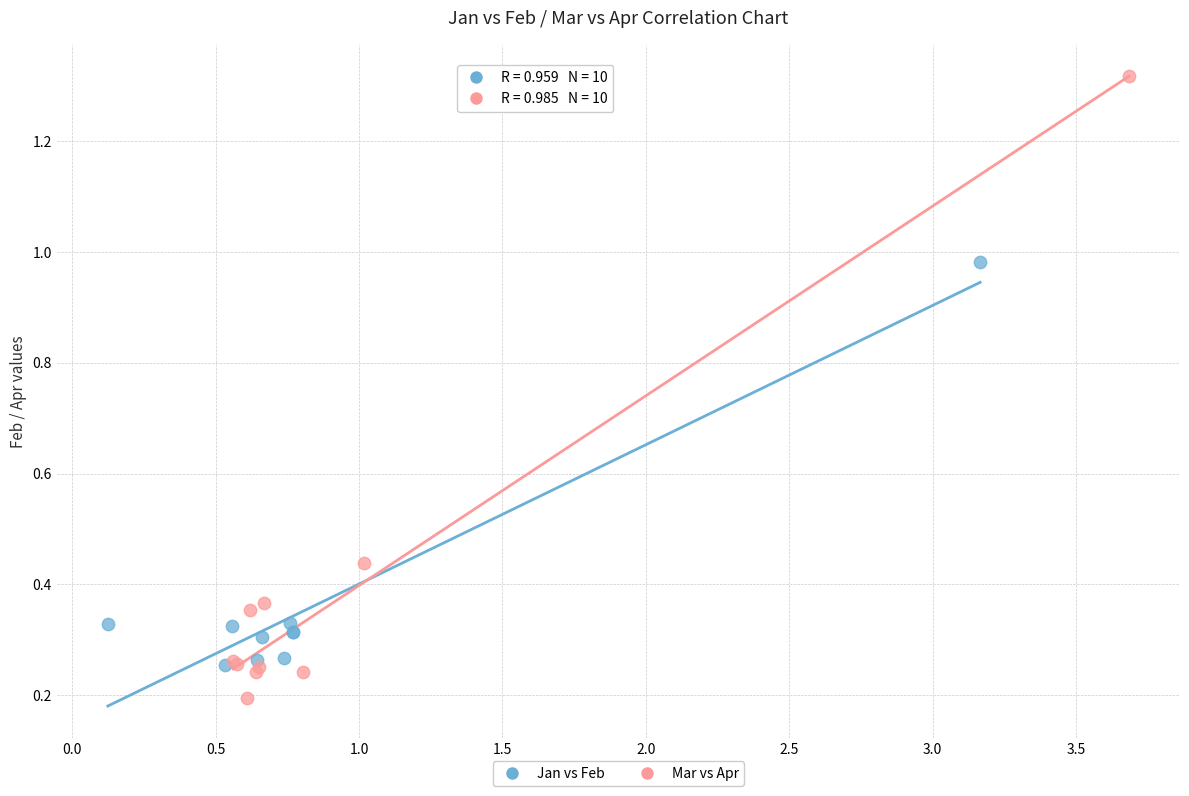

Which series contains the lowest Y value?

Mar vs Apr